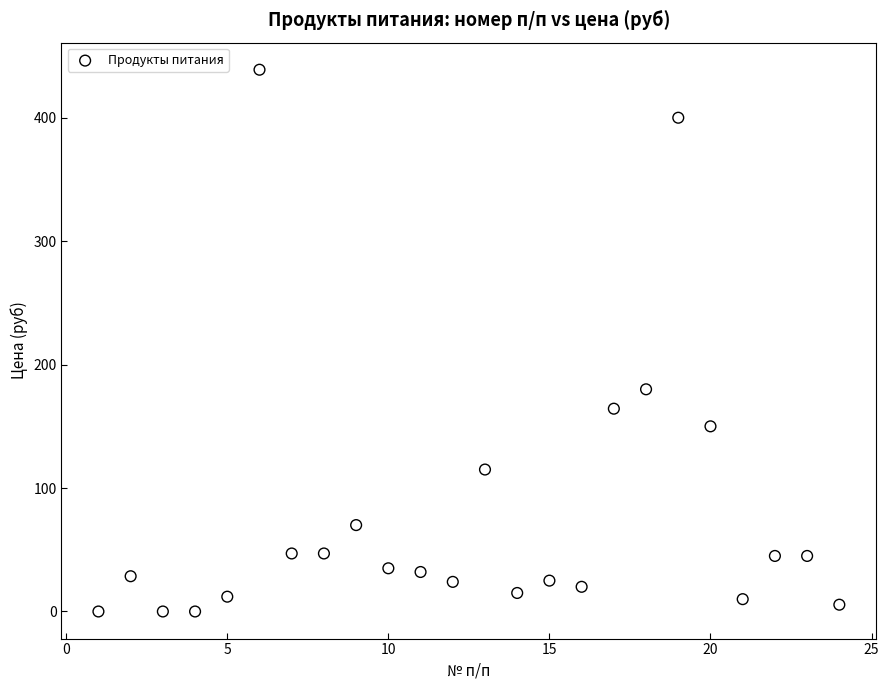

What Y value in the scatter plot is closest to 219?

180.0